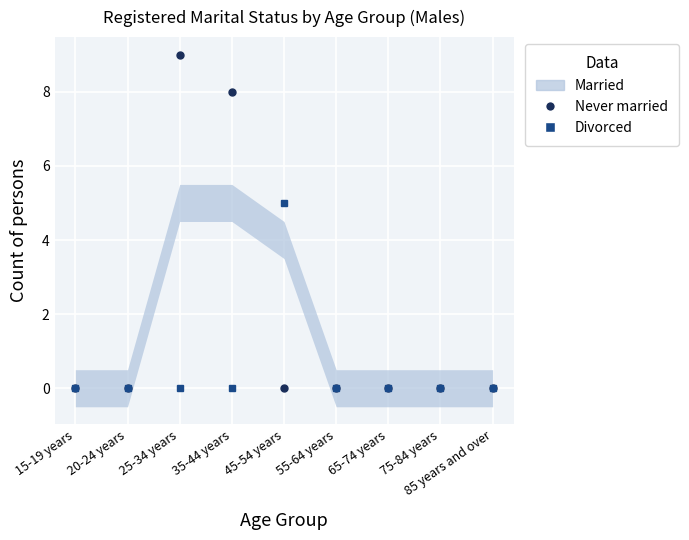

Reading left to right, what are all the values shown in this chart?

Never married: 15-19 years=0	20-24 years=0	25-34 years=9	35-44 years=8	45-54 years=0	55-64 years=0	65-74 years=0	75-84 years=0	85 years and over=0
Divorced: 15-19 years=0	20-24 years=0	25-34 years=0	35-44 years=0	45-54 years=5	55-64 years=0	65-74 years=0	75-84 years=0	85 years and over=0